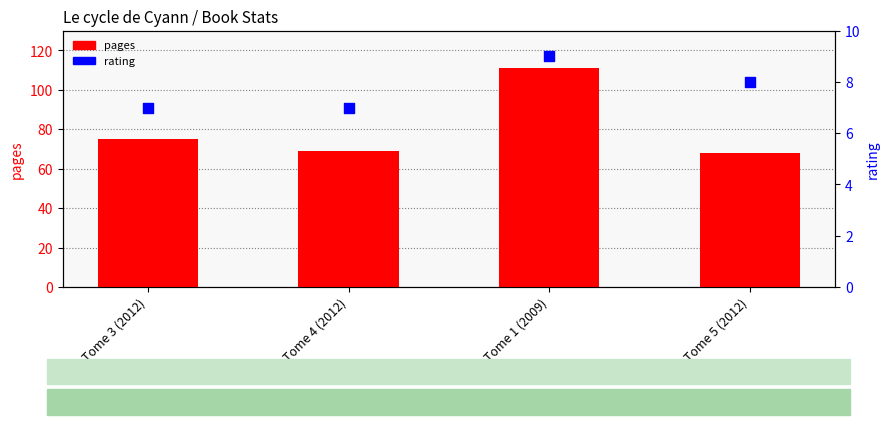

What are all the series names shown in the legend?

pages, rating